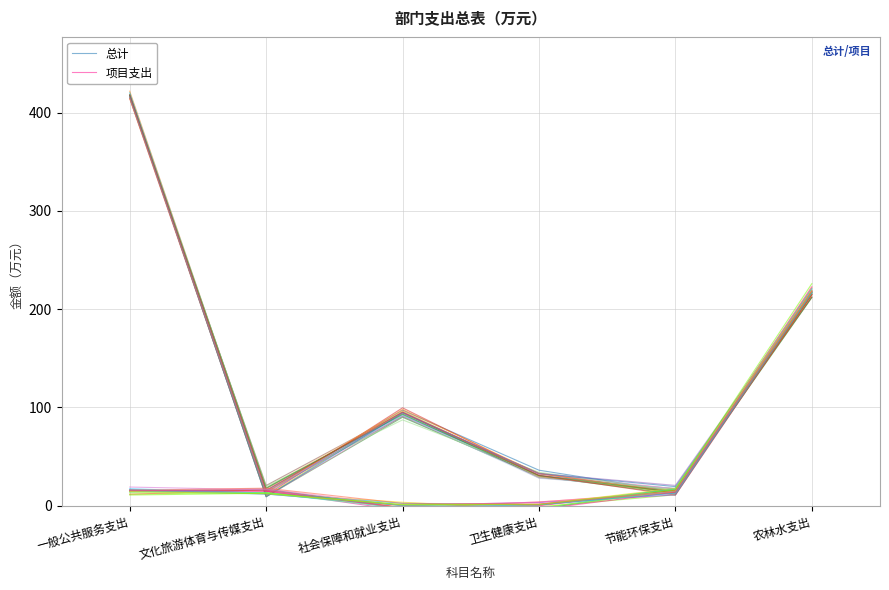

What is the sum of all 项目支出 values?

262.4